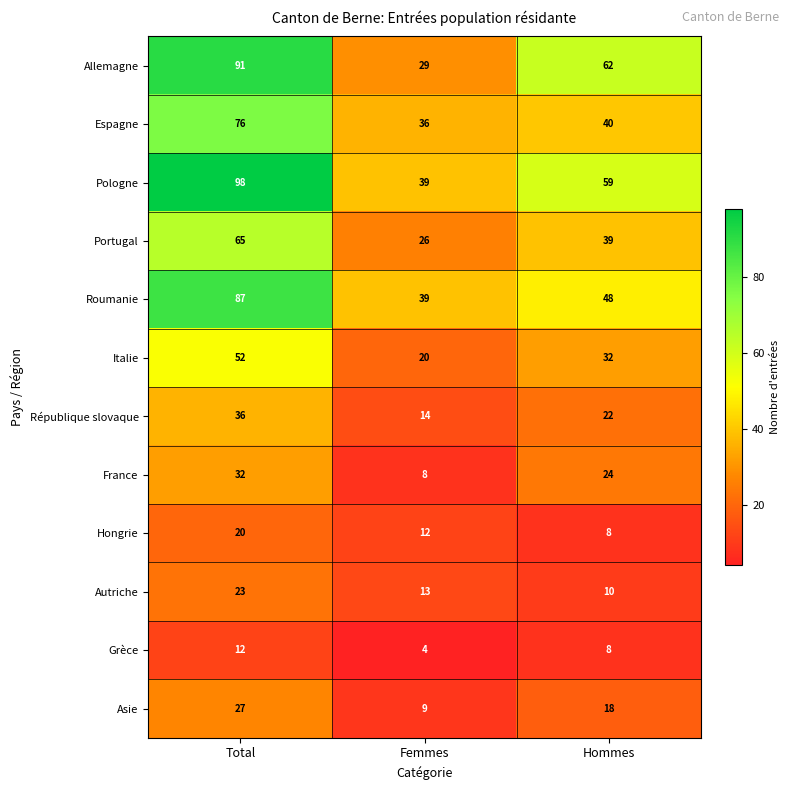

Count the number of data series in this chart.

12